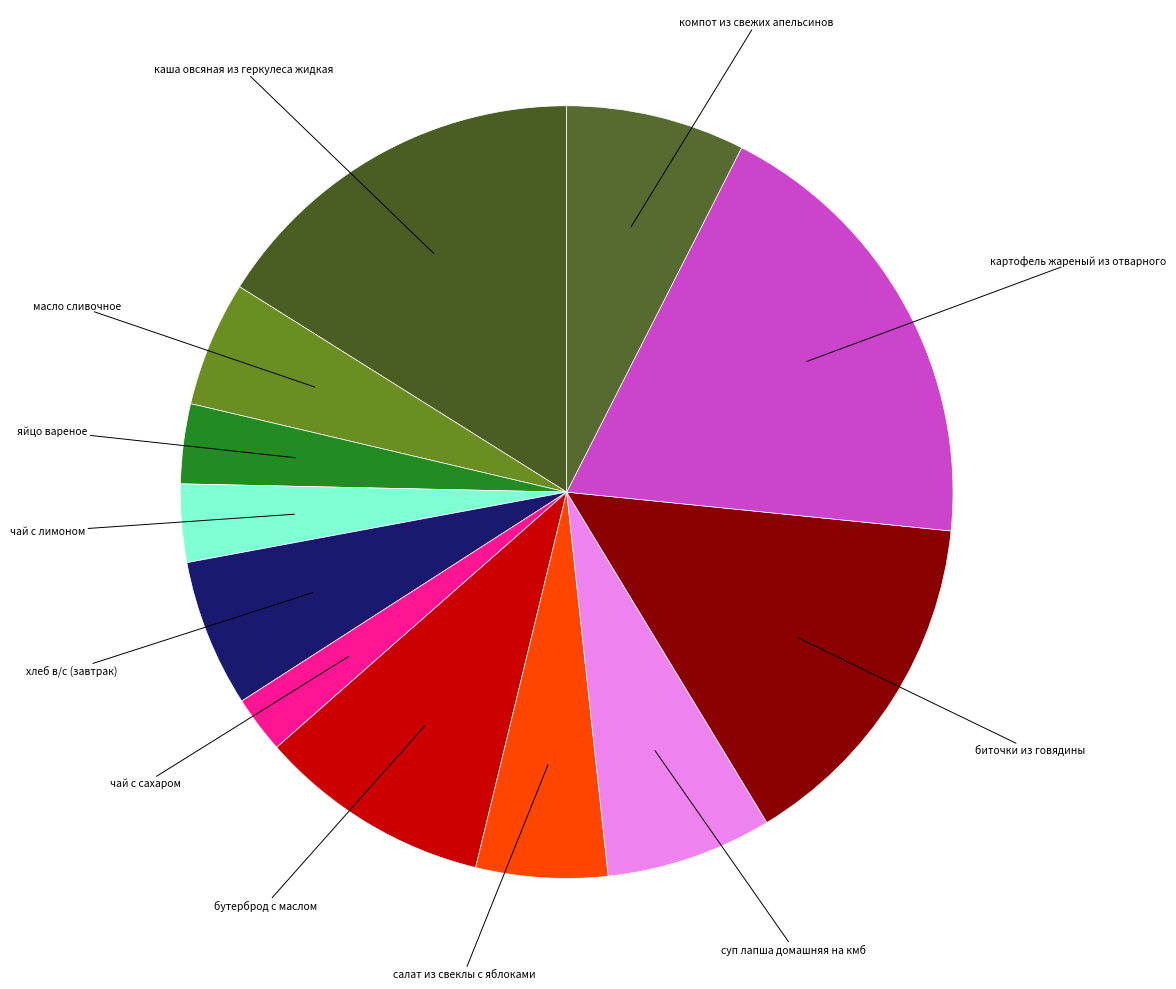

Which category has the smallest portion of the pie?

чай с сахаром